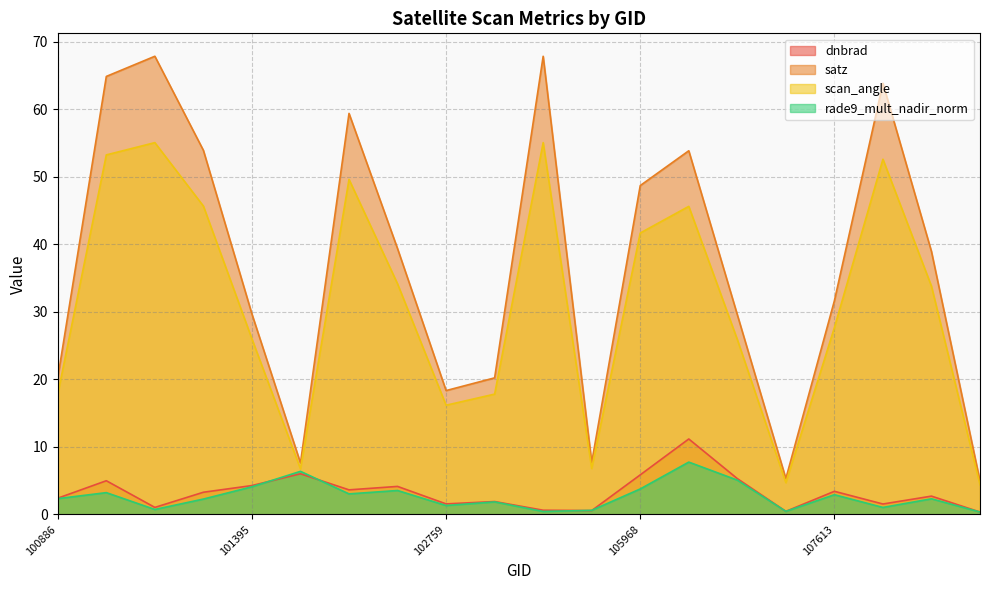

What is the sum of the rade9_mult_nadir_norm values at 101147 and 107972?

1.8